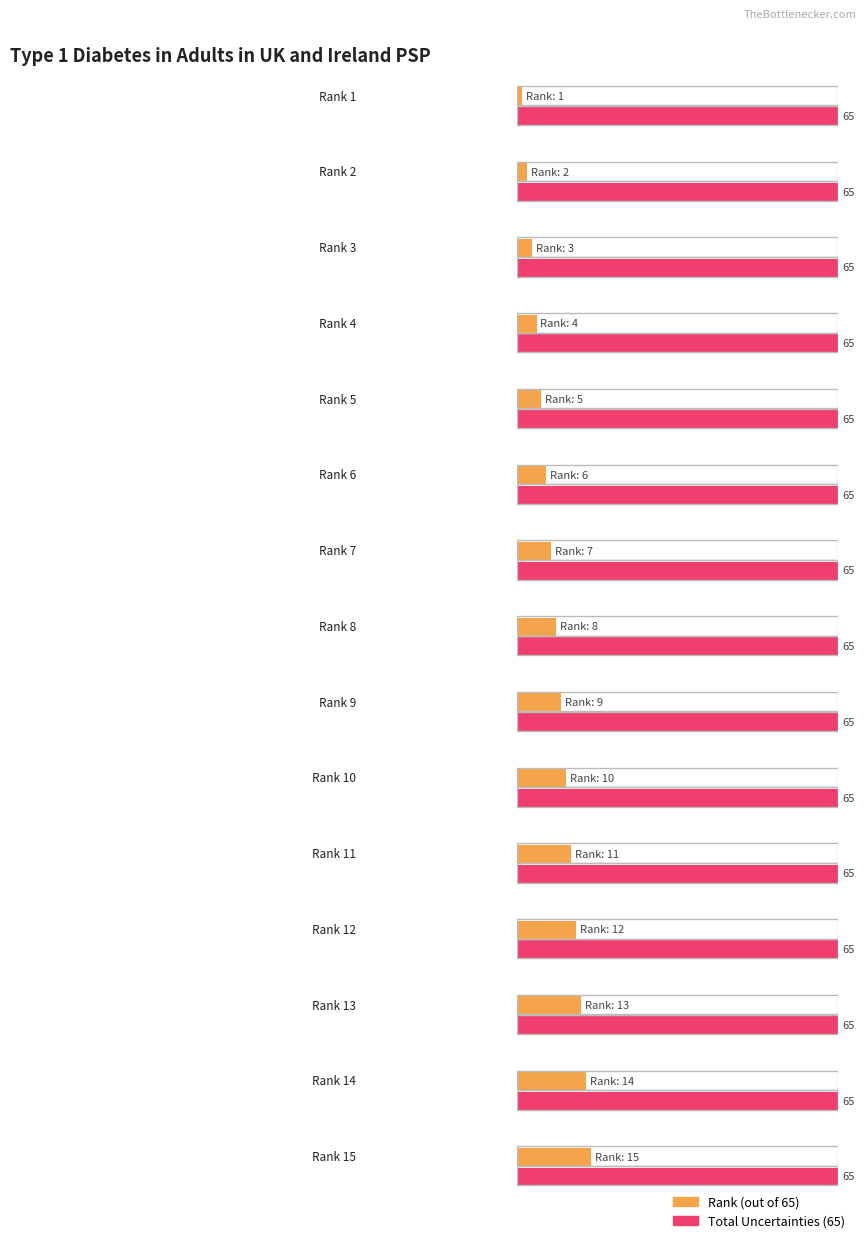

Which series has the largest total across all categories?

Total Uncertainties